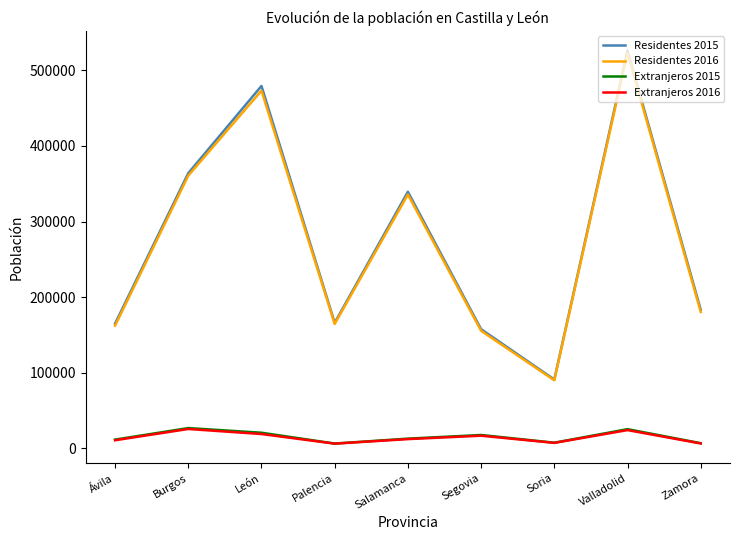

True or false: Extranjeros 2016 and Residentes 2016 cross at least once.

False